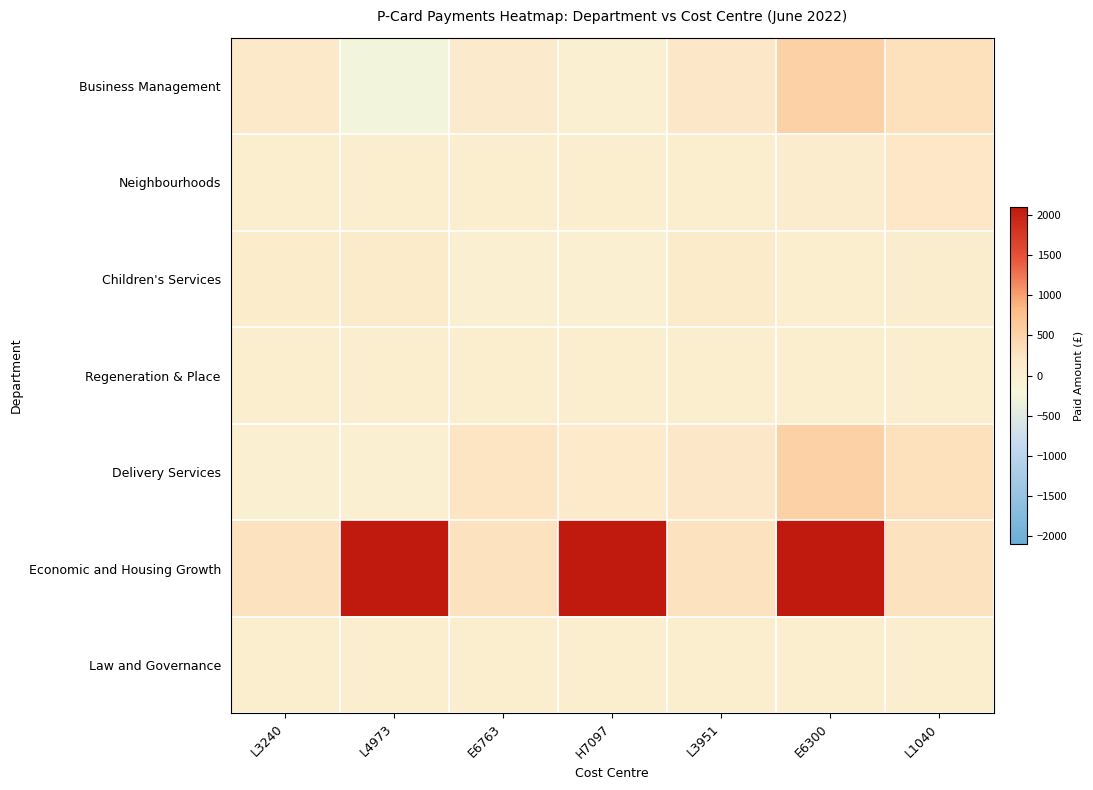

At which category does the chart reach its peak across all series?

L4973